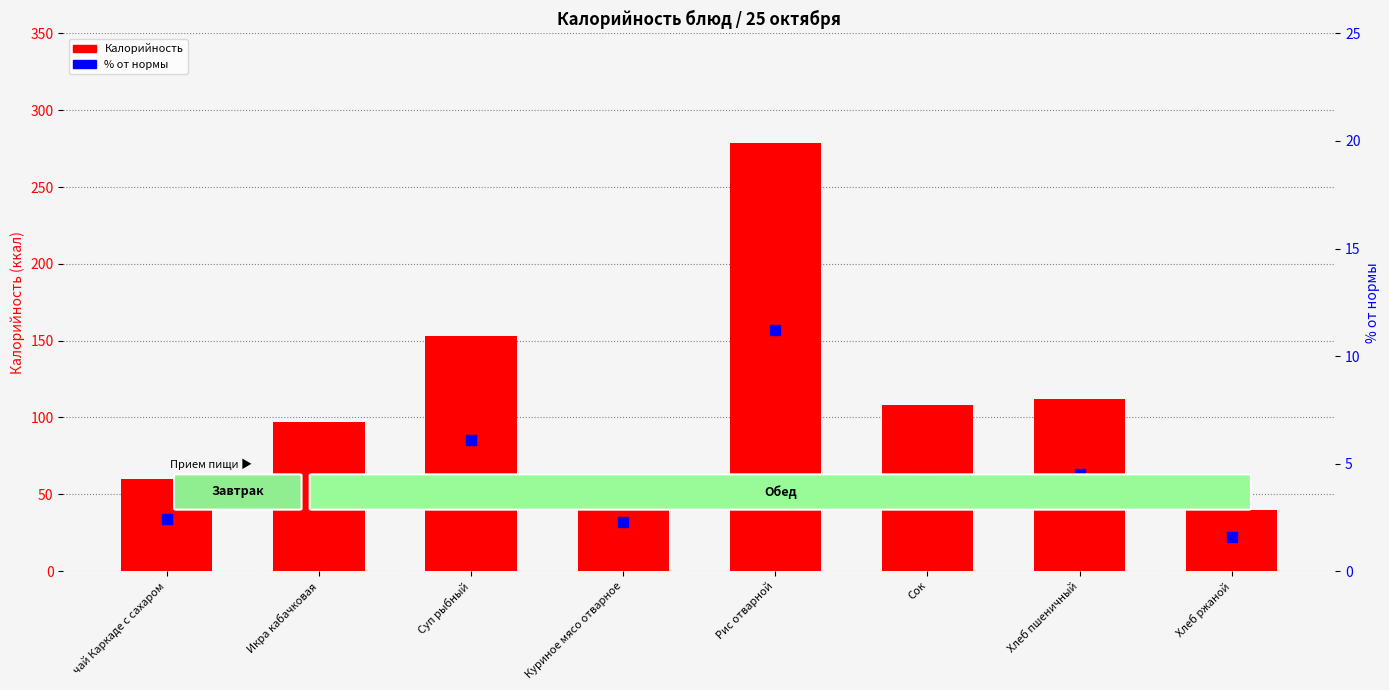

Which series has the largest total across all categories?

Калорийность